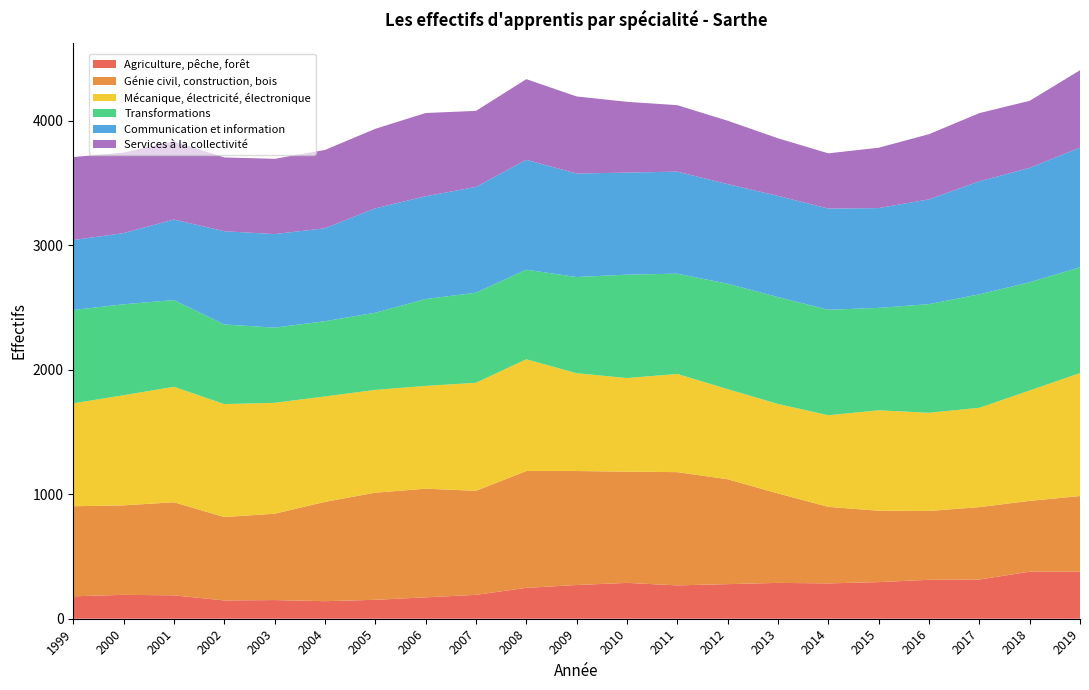

Reading left to right, extract all data points from this chart.

Agriculture, pêche, forêt: 1999=180	2000=192	2001=188	2002=147	2003=150	2004=141	2005=152	2006=172	2007=192	2008=248	2009=271	2010=288	2011=268	2012=278	2013=288	2014=284	2015=294	2016=313	2017=315	2018=378	2019=378
Génie civil, construction, bois: 1999=724	2000=719	2001=748	2002=670	2003=694	2004=798	2005=861	2006=873	2007=836	2008=939	2009=916	2010=894	2011=910	2012=843	2013=719	2014=615	2015=574	2016=553	2017=582	2018=569	2019=608
Mécanique, électricité, électronique: 1999=827	2000=885	2001=928	2002=908	2003=891	2004=847	2005=826	2006=826	2007=868	2008=898	2009=786	2010=752	2011=789	2012=724	2013=719	2014=736	2015=807	2016=789	2017=798	2018=887	2019=988
Transformations: 1999=750	2000=731	2001=697	2002=640	2003=604	2004=605	2005=620	2006=698	2007=724	2008=720	2009=773	2010=831	2011=806	2012=847	2013=859	2014=848	2015=823	2016=873	2017=912	2018=870	2019=850
Communication et information: 1999=562	2000=572	2001=647	2002=749	2003=752	2004=747	2005=839	2006=826	2007=850	2008=883	2009=832	2010=820	2011=820	2012=801	2013=813	2014=813	2015=802	2016=842	2017=908	2018=919	2019=962
Services à la collectivité: 1999=667	2000=647	2001=628	2002=593	2003=605	2004=629	2005=639	2006=669	2007=611	2008=648	2009=619	2010=569	2011=534	2012=509	2013=463	2014=444	2015=485	2016=524	2017=548	2018=539	2019=622